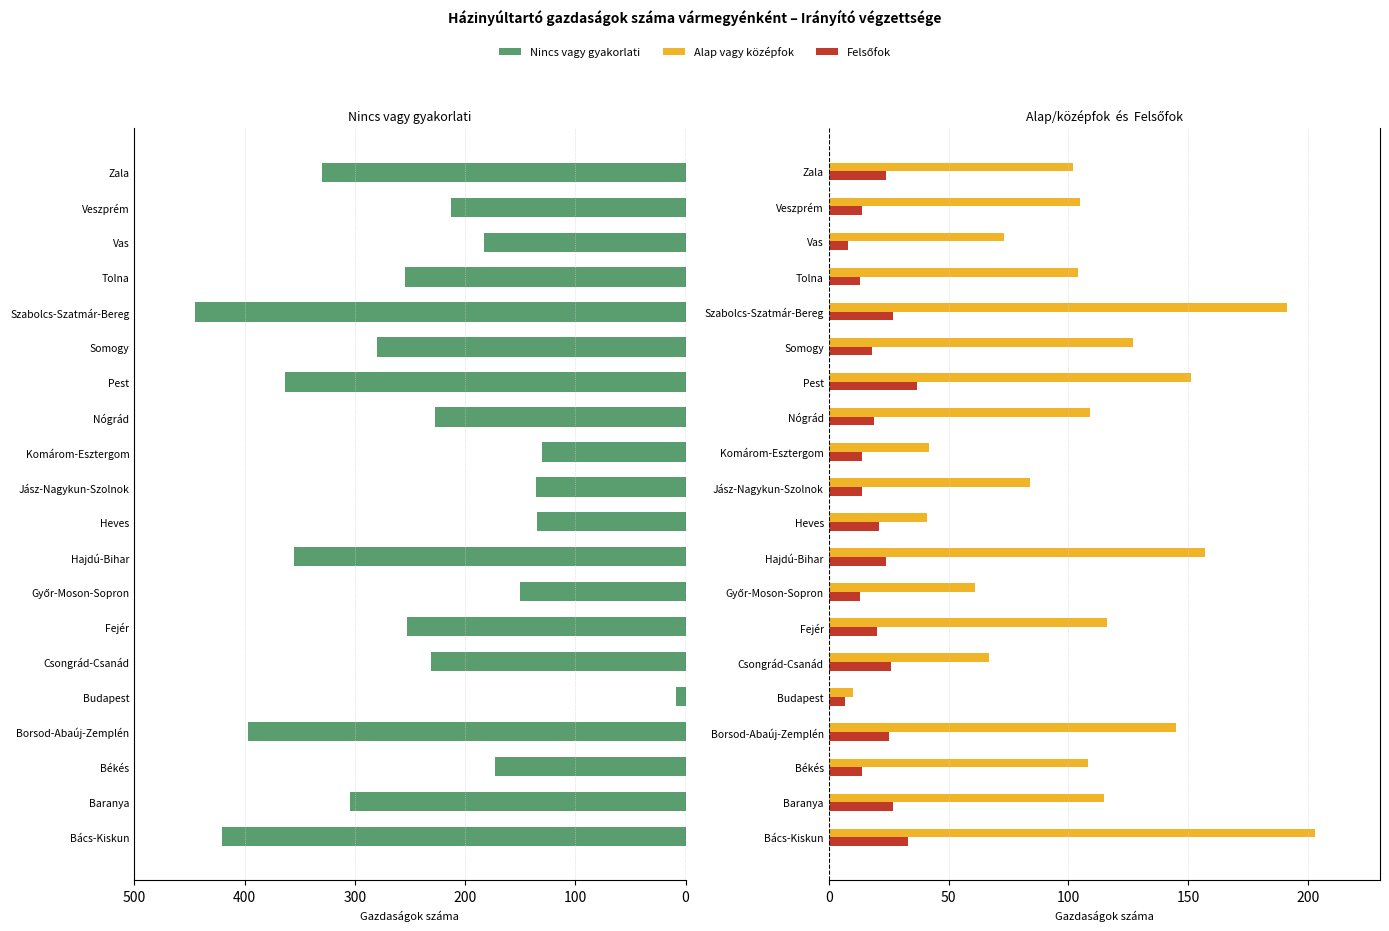

What position from the left is Nógrád?

13